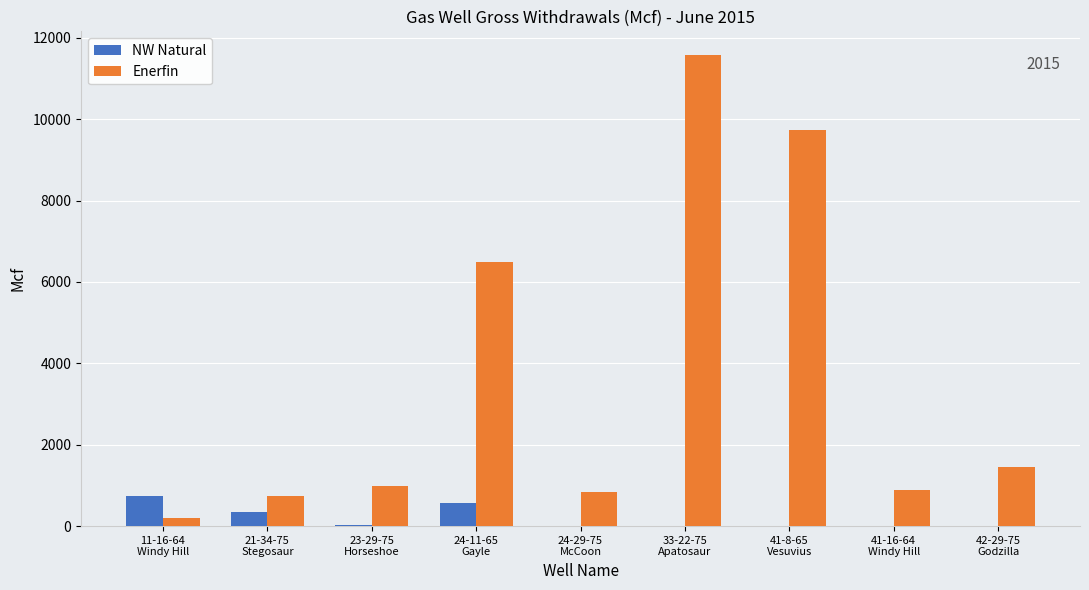

Are the bars horizontal?

No